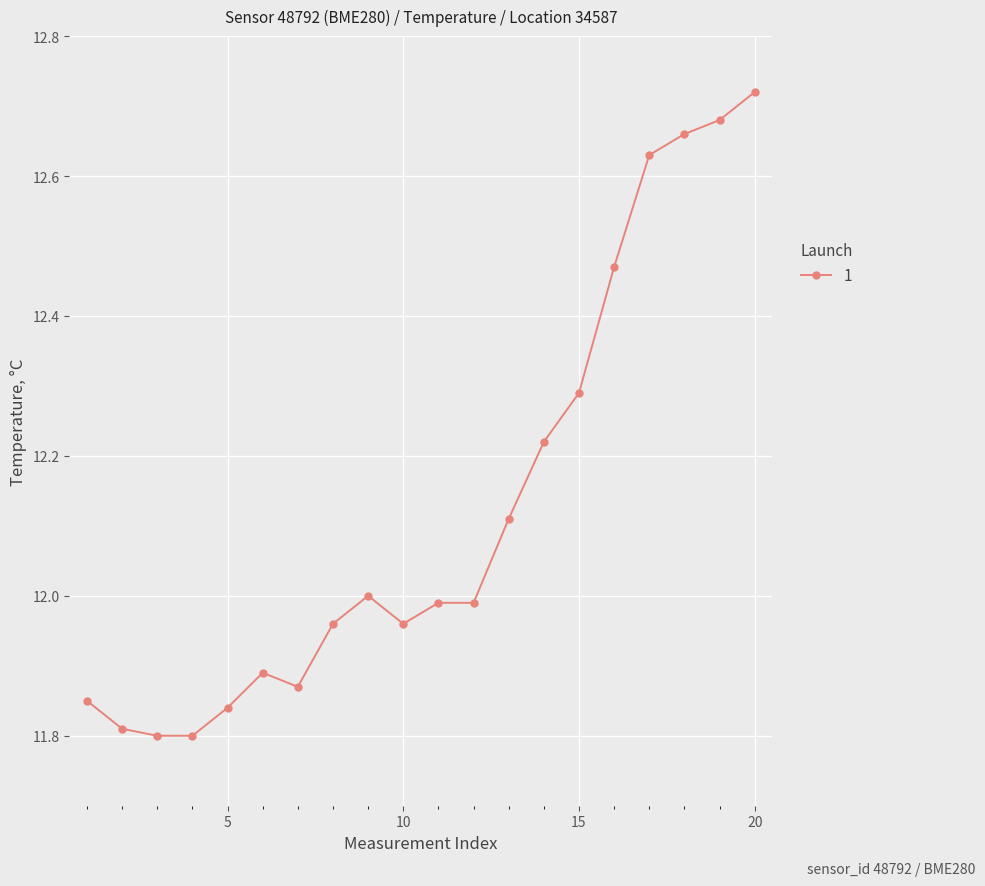

True or false: there are more than 0 points higher than both neighbors.

True